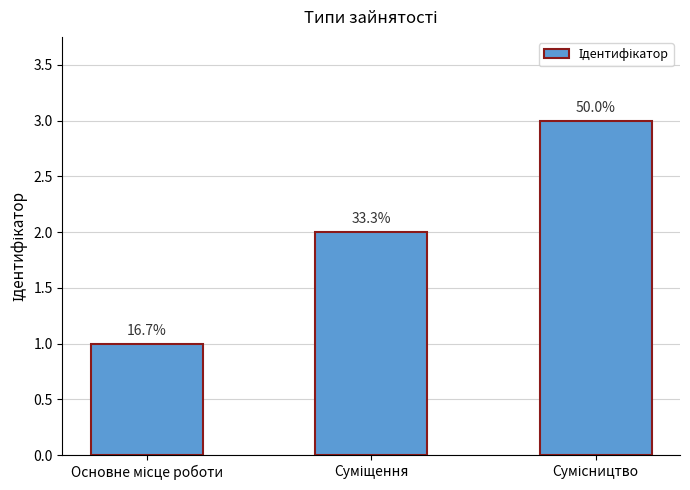

What is the change in value from Основне місце роботи to Сумісництво?

+2